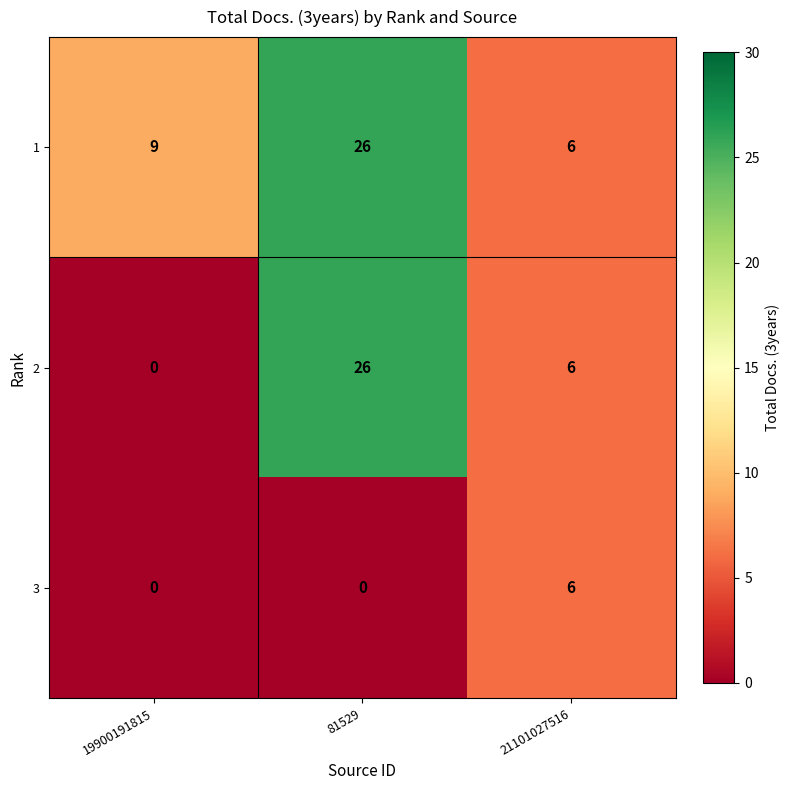

What is the sum of all 3 values?

6